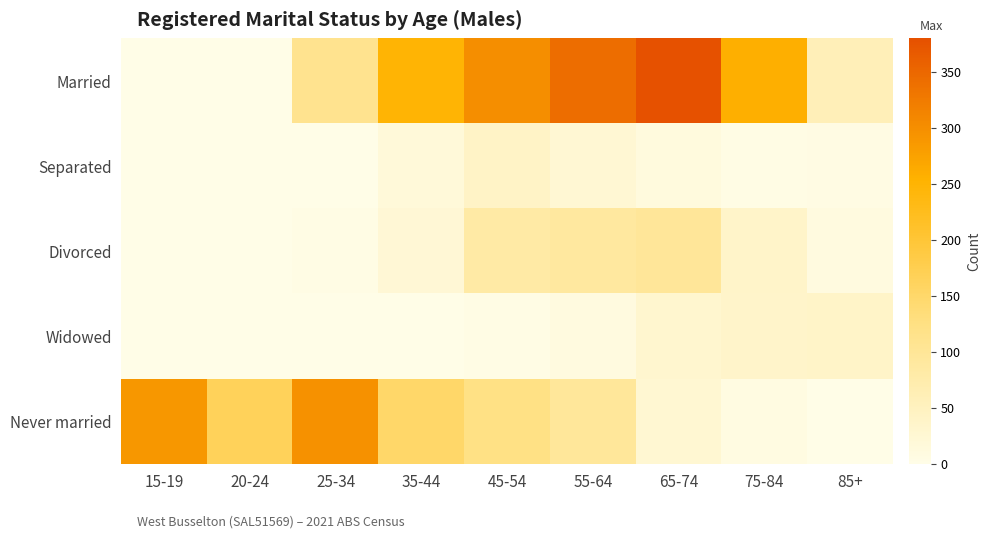

Which series has the largest range (max minus min)?

Married